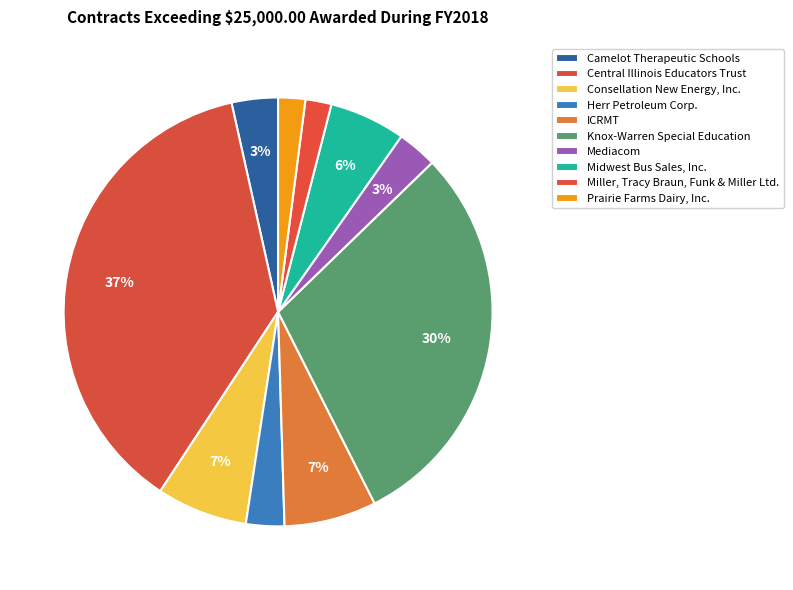

Is there a majority slice in this chart?

No